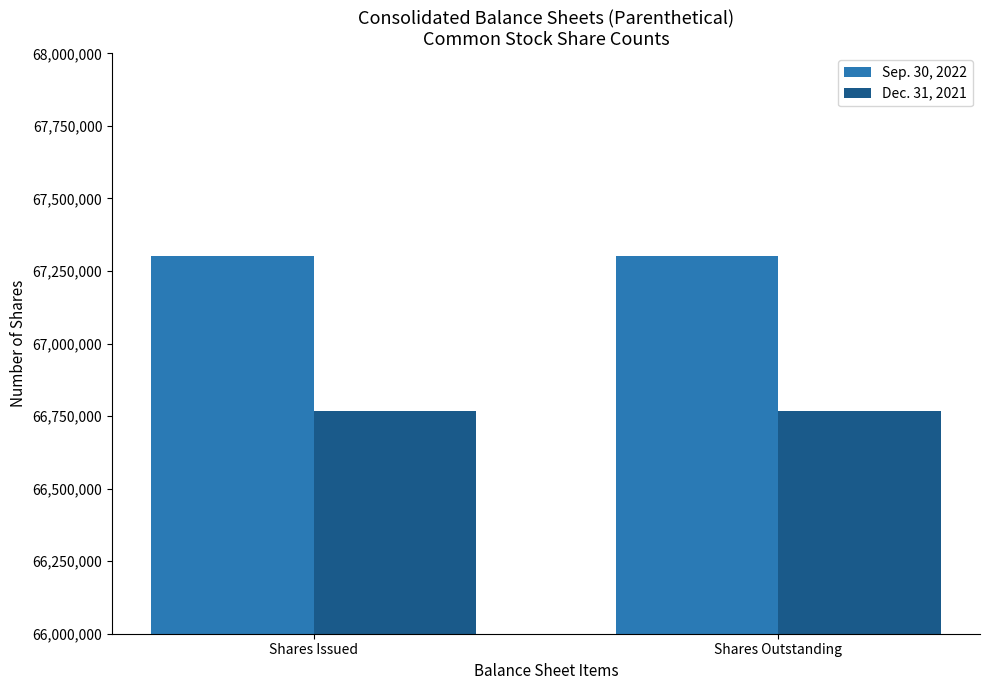

What is the value of the Sep. 30, 2022 bar at the 2nd from the left?

67300099